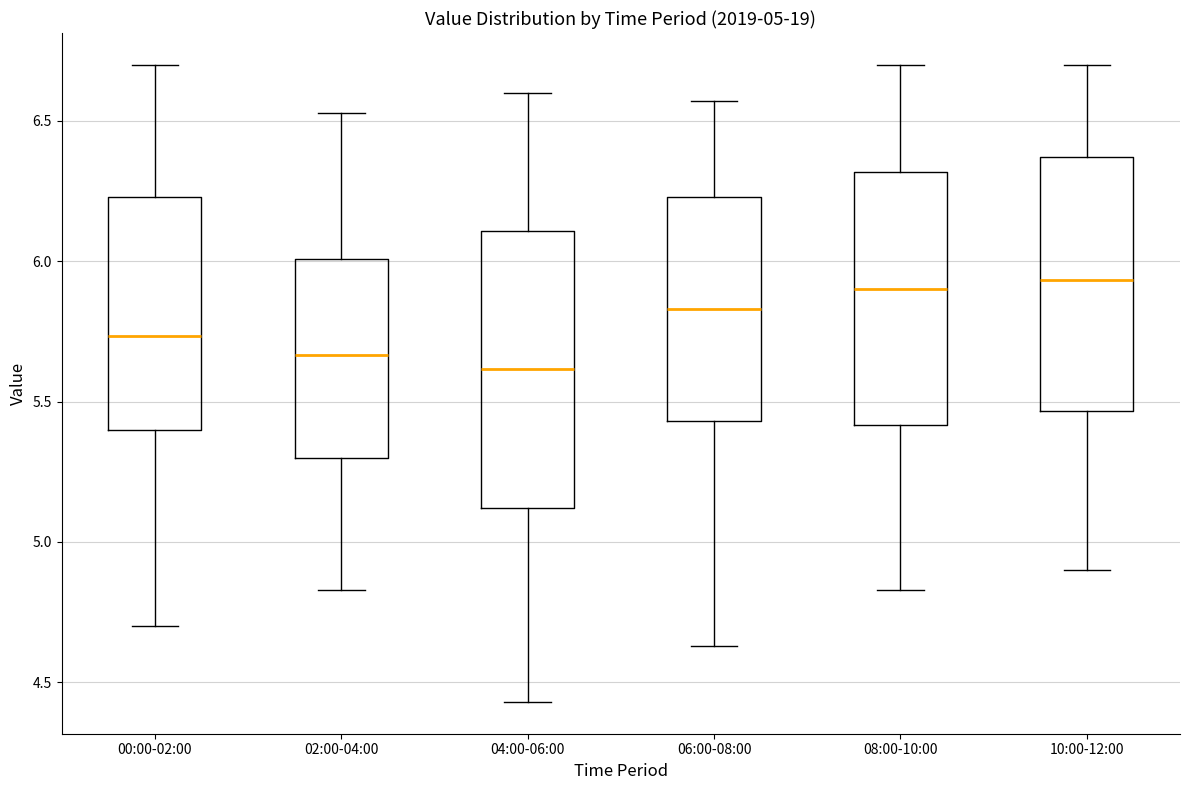

Comparing the boxes themselves (not the whiskers), which one is the tallest?

04:00-06:00